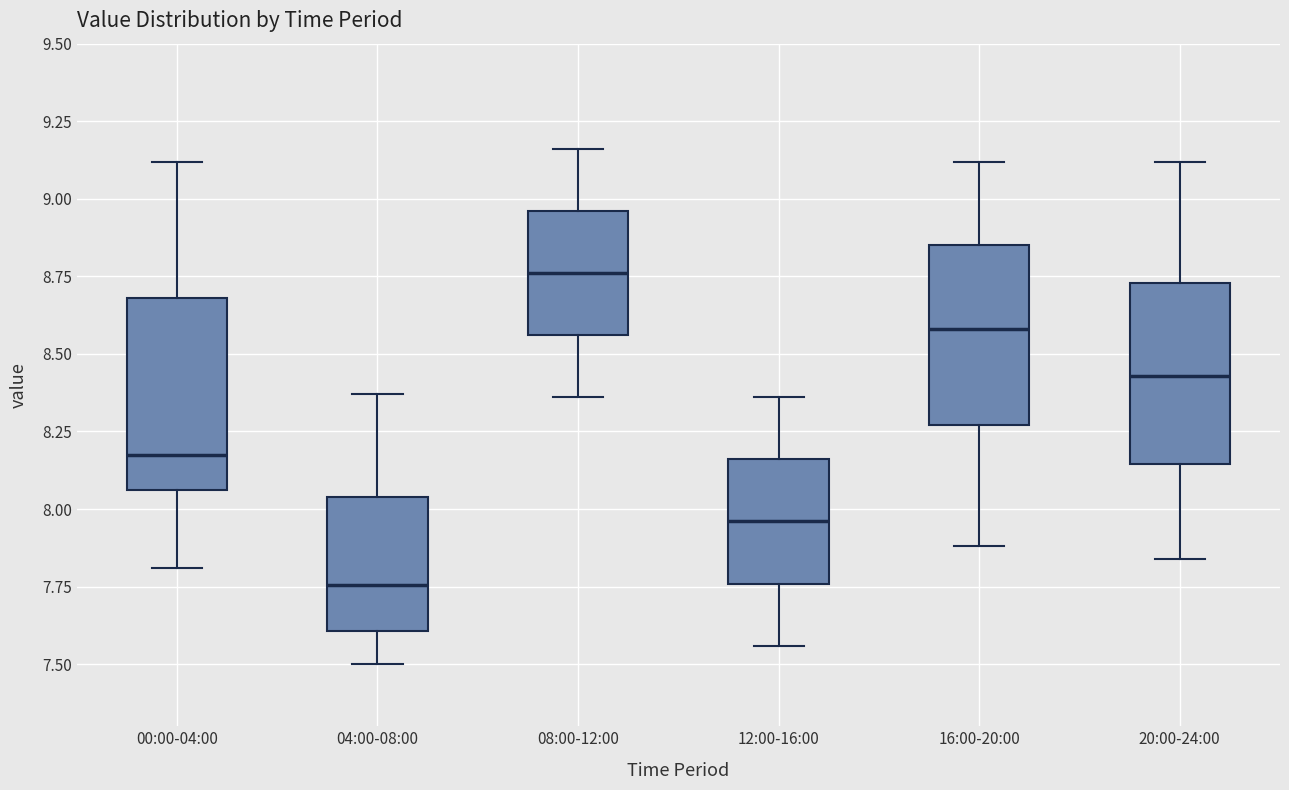

Reading left to right, read every box against the y-axis: the position of its median line, the range the box covers, and the ends of its whiskers. The values are not printed on the chart, so give them approximately, as read against the axis.

00:00-04:00: median 8.20, box 8.05 to 8.70, whiskers 7.80 to 9.10
04:00-08:00: median 7.75, box 7.60 to 8.05, whiskers 7.50 to 8.35
08:00-12:00: median 8.75, box 8.55 to 8.95, whiskers 8.35 to 9.15
12:00-16:00: median 7.95, box 7.75 to 8.15, whiskers 7.55 to 8.35
16:00-20:00: median 8.60, box 8.25 to 8.85, whiskers 7.90 to 9.10
20:00-24:00: median 8.45, box 8.15 to 8.75, whiskers 7.85 to 9.10